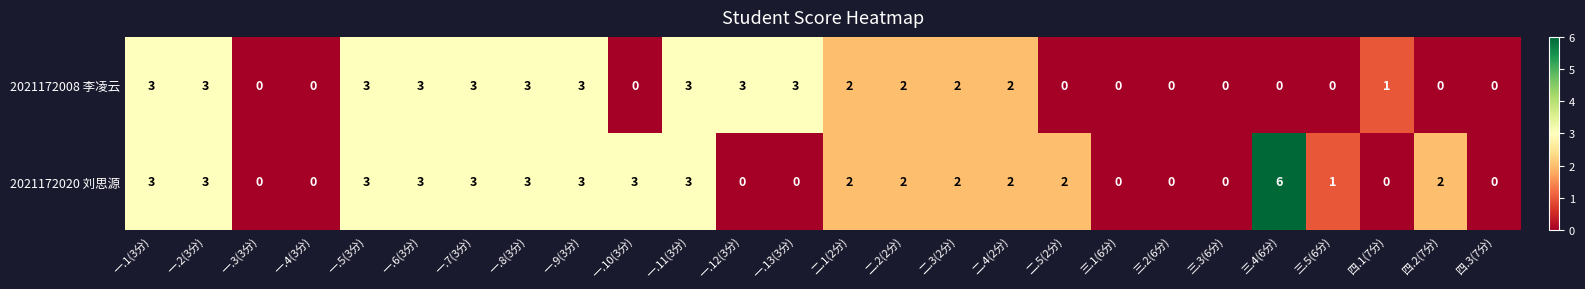

The value of 2021172020 刘思源 at 一.1(3分) is 3. True or false?

True